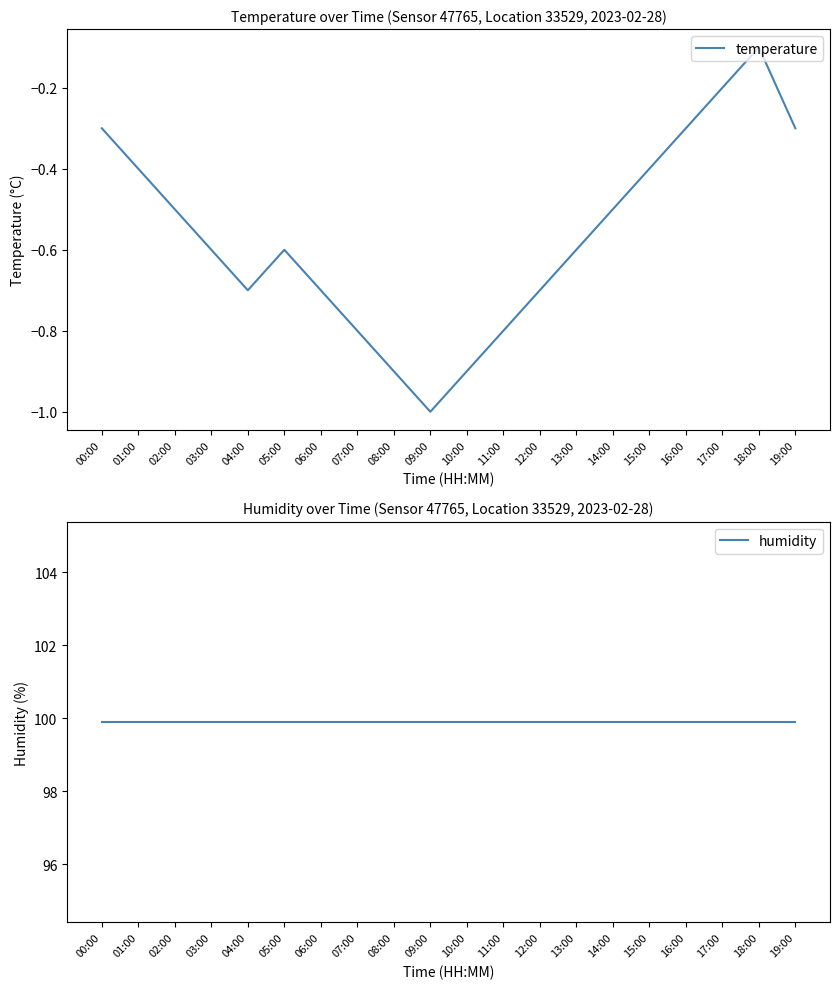

Which series changed the most between 09:00 and 15:00?

temperature